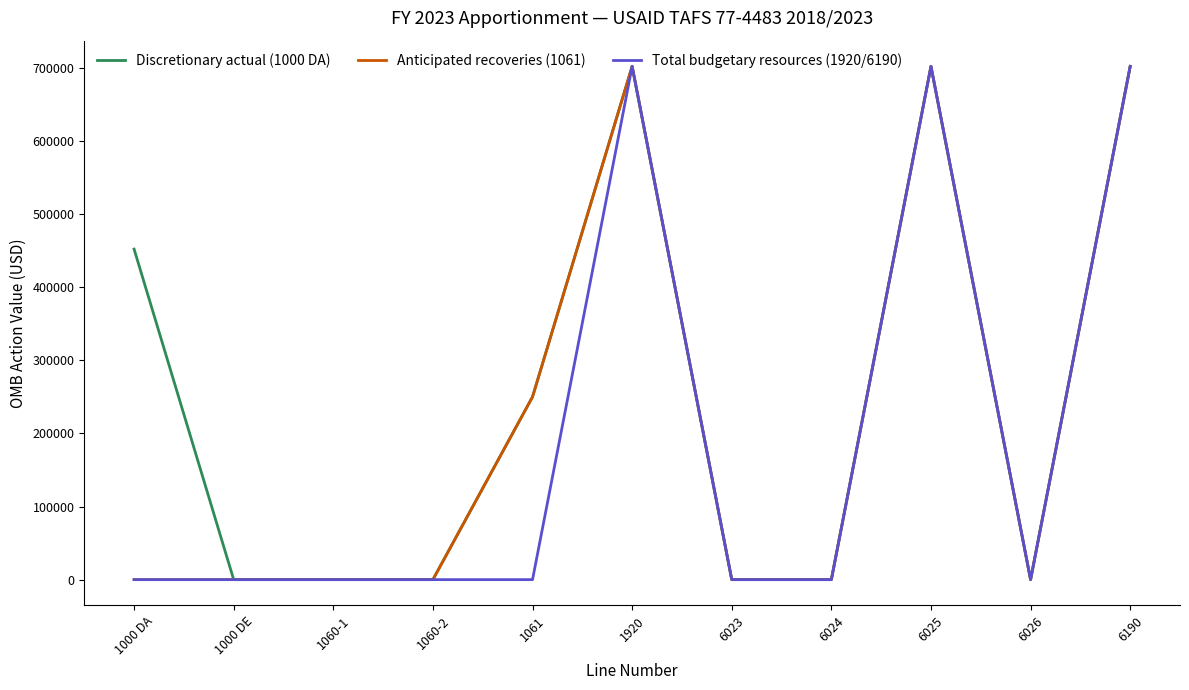

What is the greatest value displayed?

702029